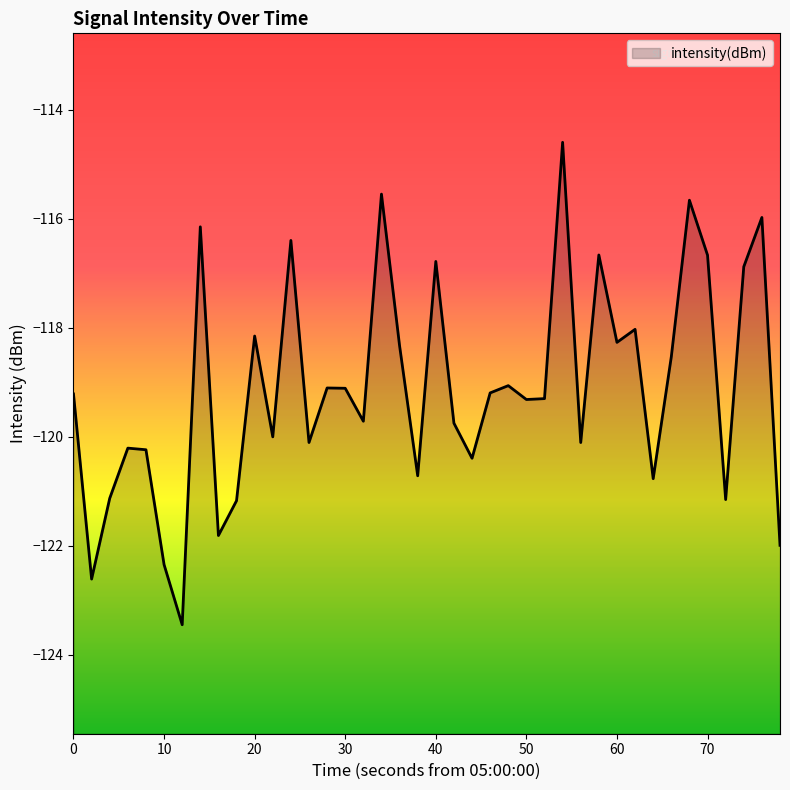

What is the difference between the maximum and minimum values?

8.9